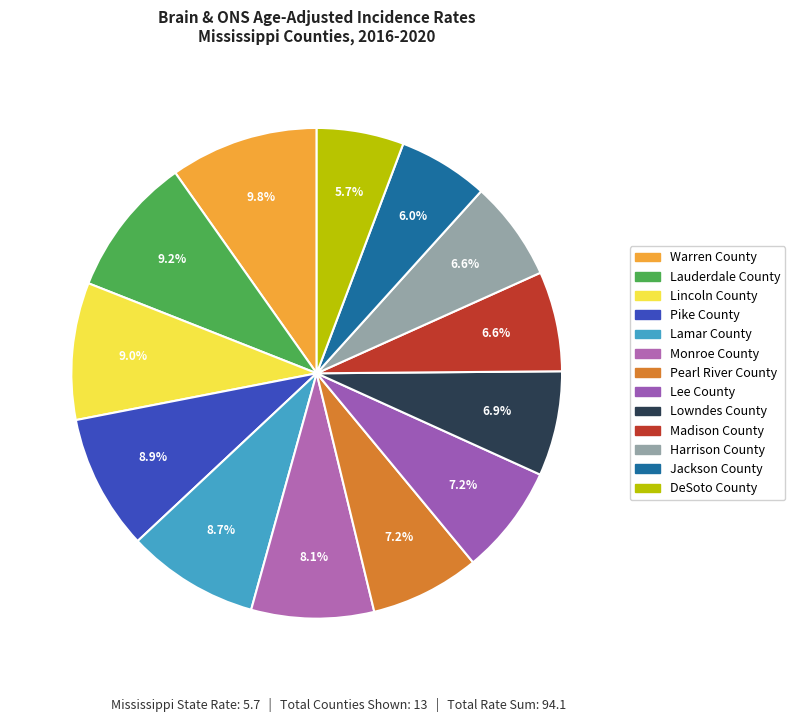

To the nearest percent, what percentage of the pie is Monroe County?

8%